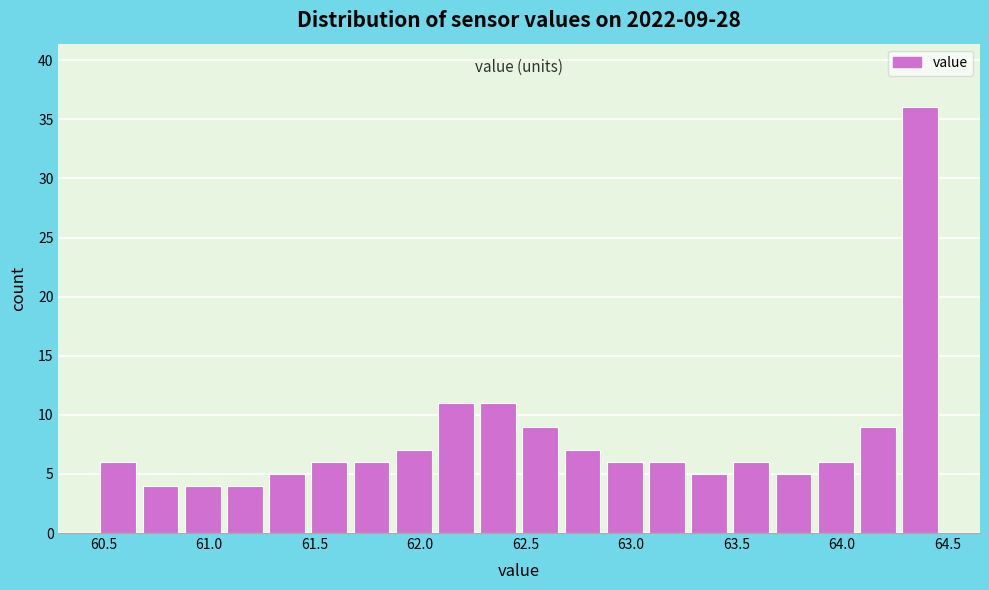

Over which range of the x-axis is the bar tallest?

64.27 to 64.47